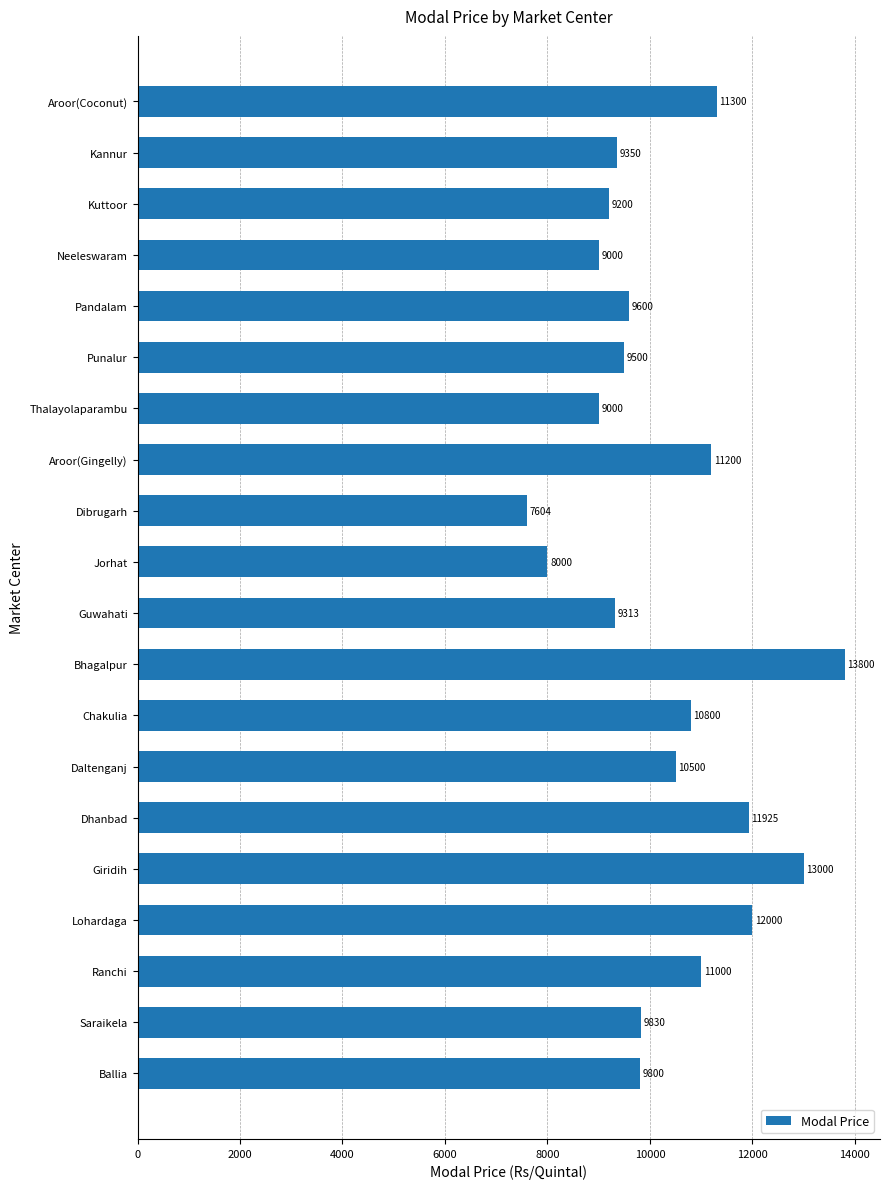

What is the smallest value displayed?

7604.5